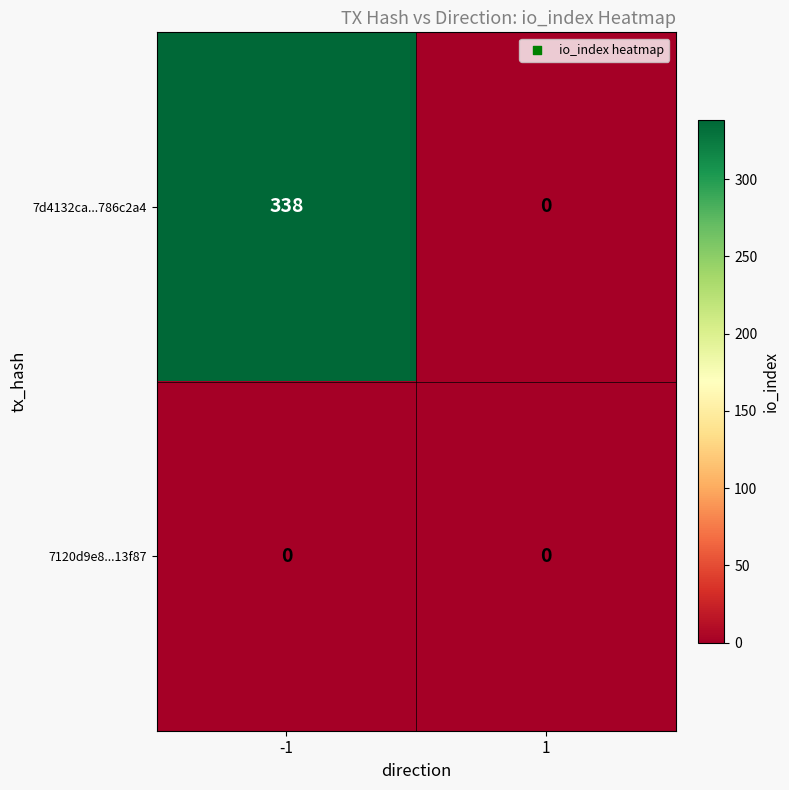

Which series changed the most between -1 and 1?

7d4132ca...786c2a4